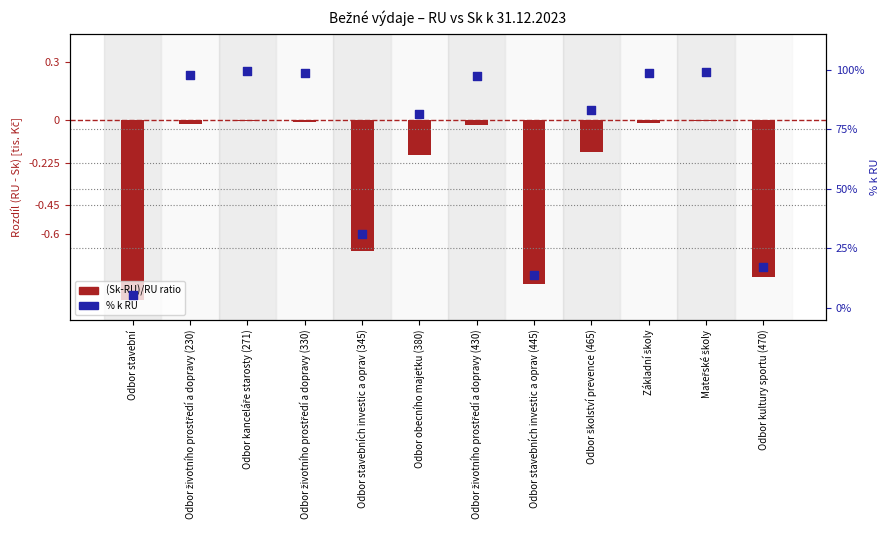

What are all the series names shown in the legend?

(Sk-RU)/RU ratio, % k RU